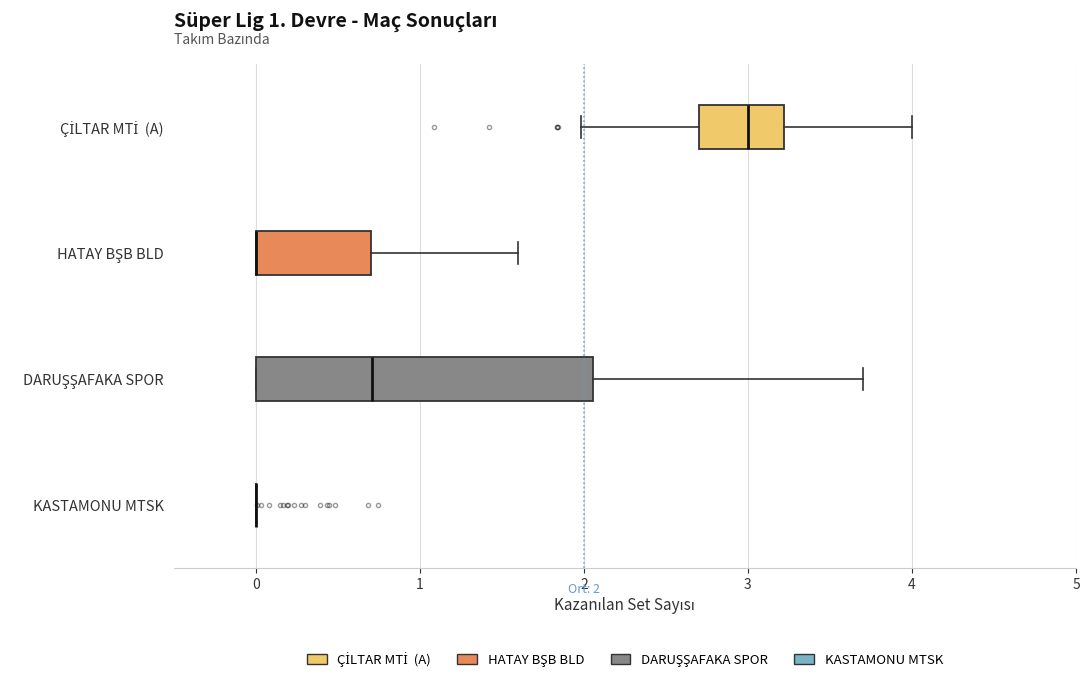

Which box is the widest, from its left edge to its right edge?

DARUŞŞAFAKA SPOR